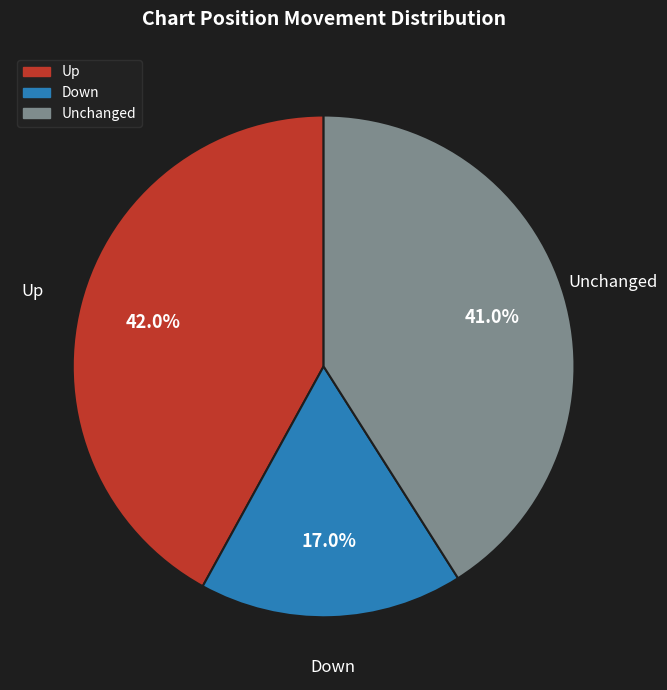

To the nearest percent, what is the average slice percentage?

33%